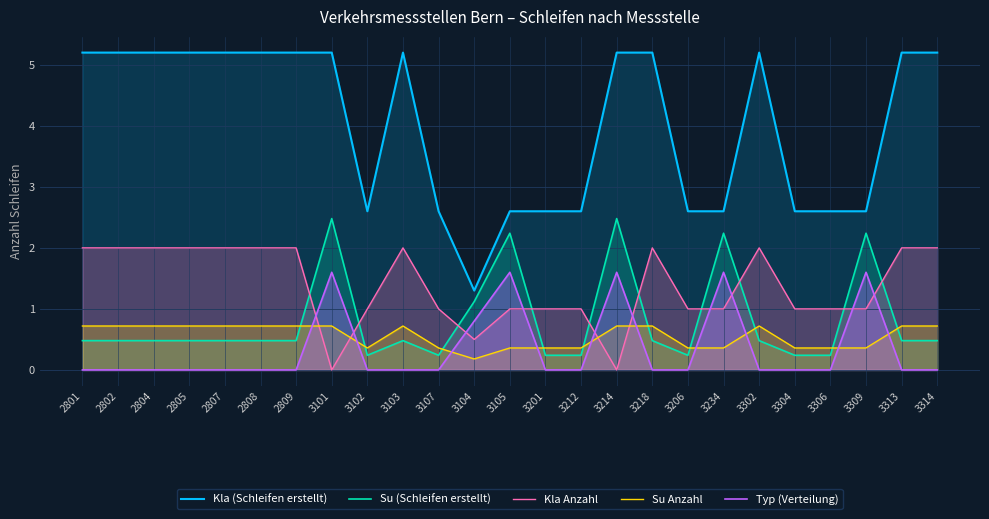

The Su (Schleifen erstellt) series shows 0.8 at 3105. True or false?

False